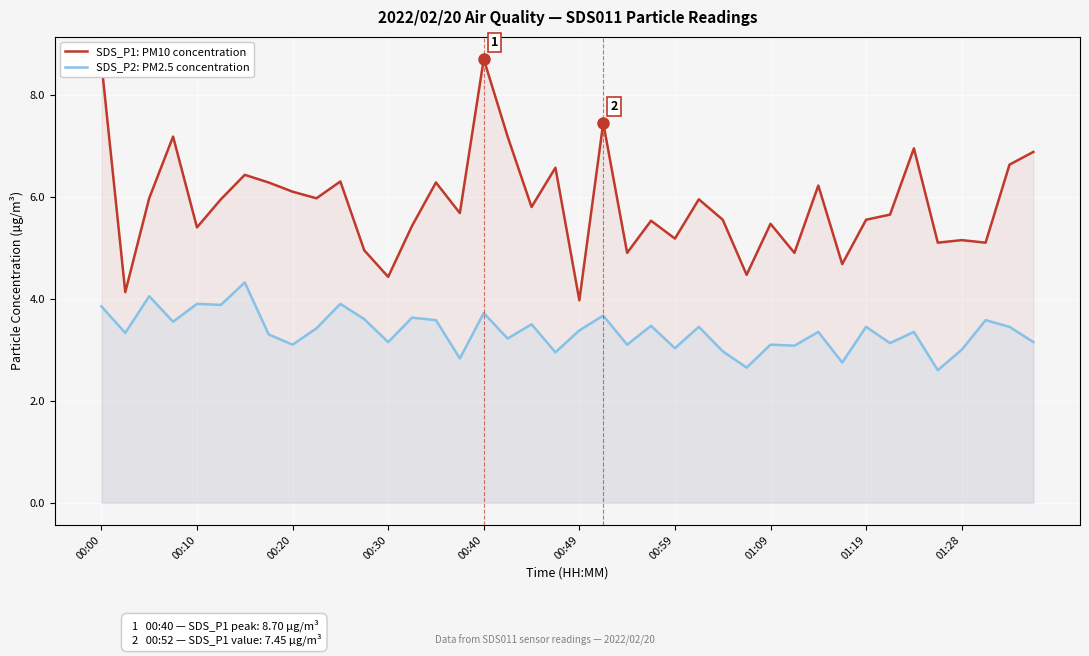

How many interior local peaks does the SDS_P2: PM2.5 concentration series have?

15